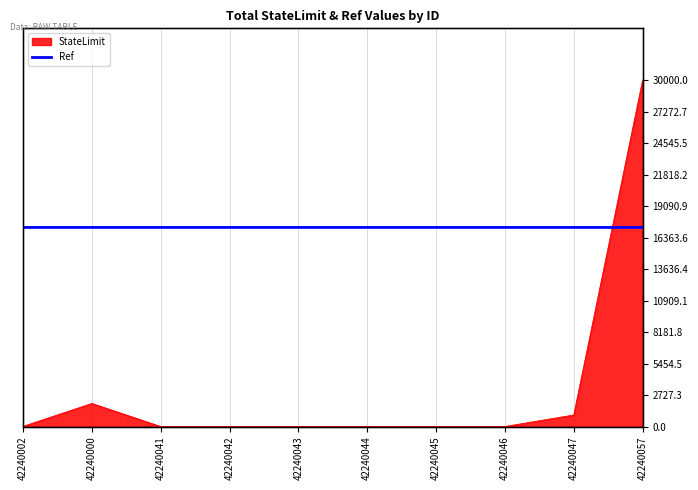

What are all the series names shown in the legend?

StateLimit, Ref